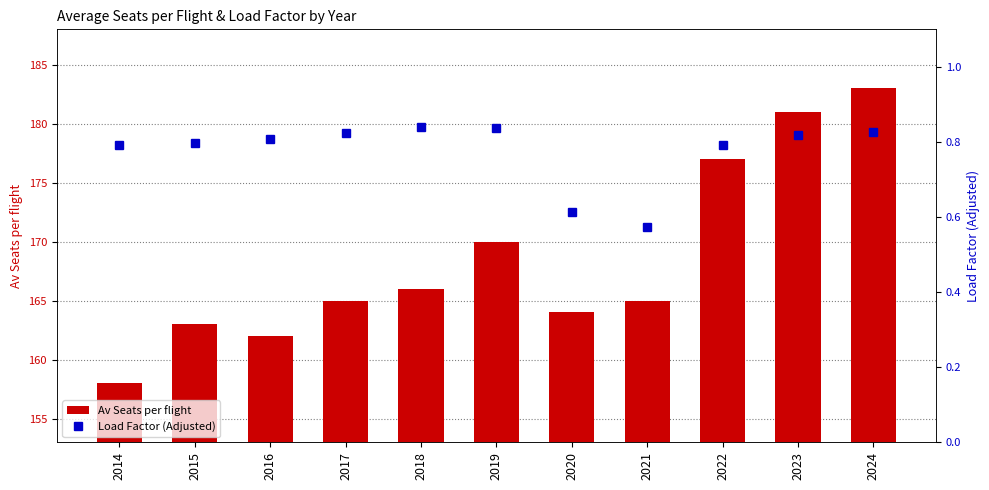

At how many categories does at least one series exceed 165?

5